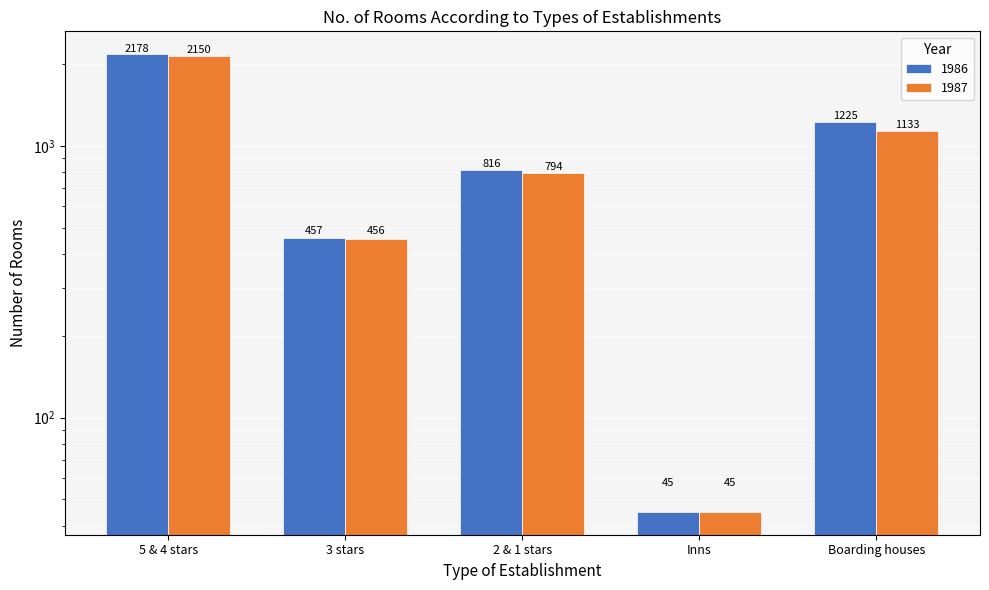

How many 1987 values are between 456 and 1133?

3